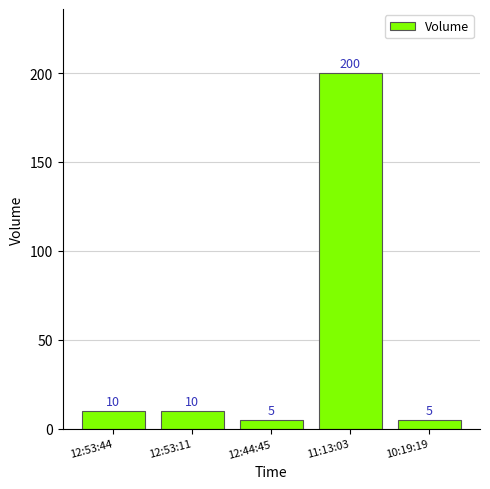

What is the label of the 3rd bar from the left?

12:44:45